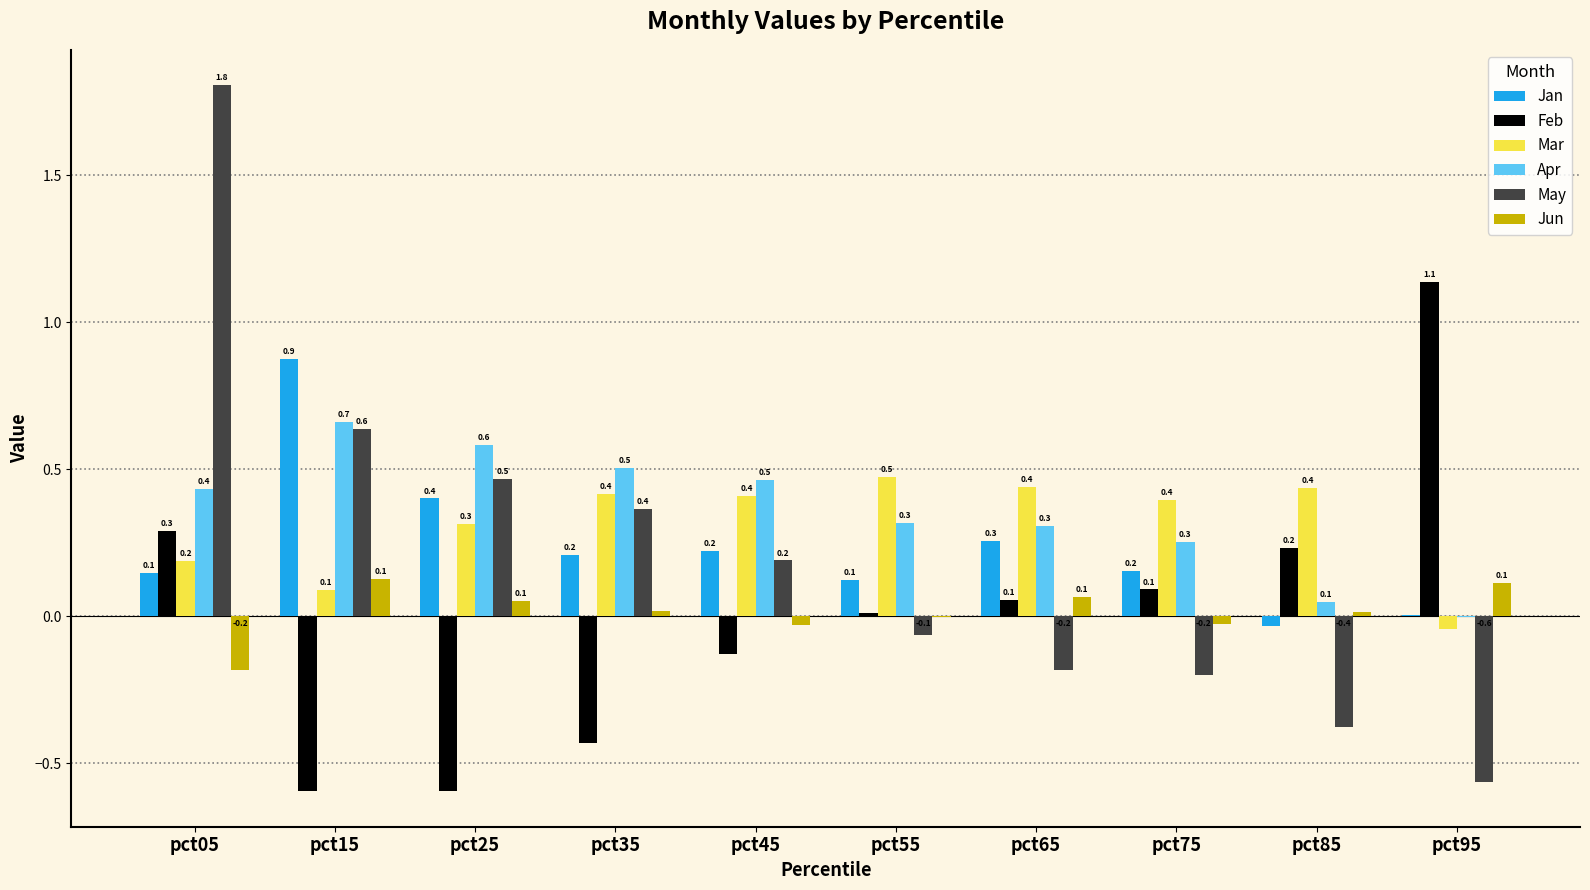

At which label does Apr first exceed 0?

pct05